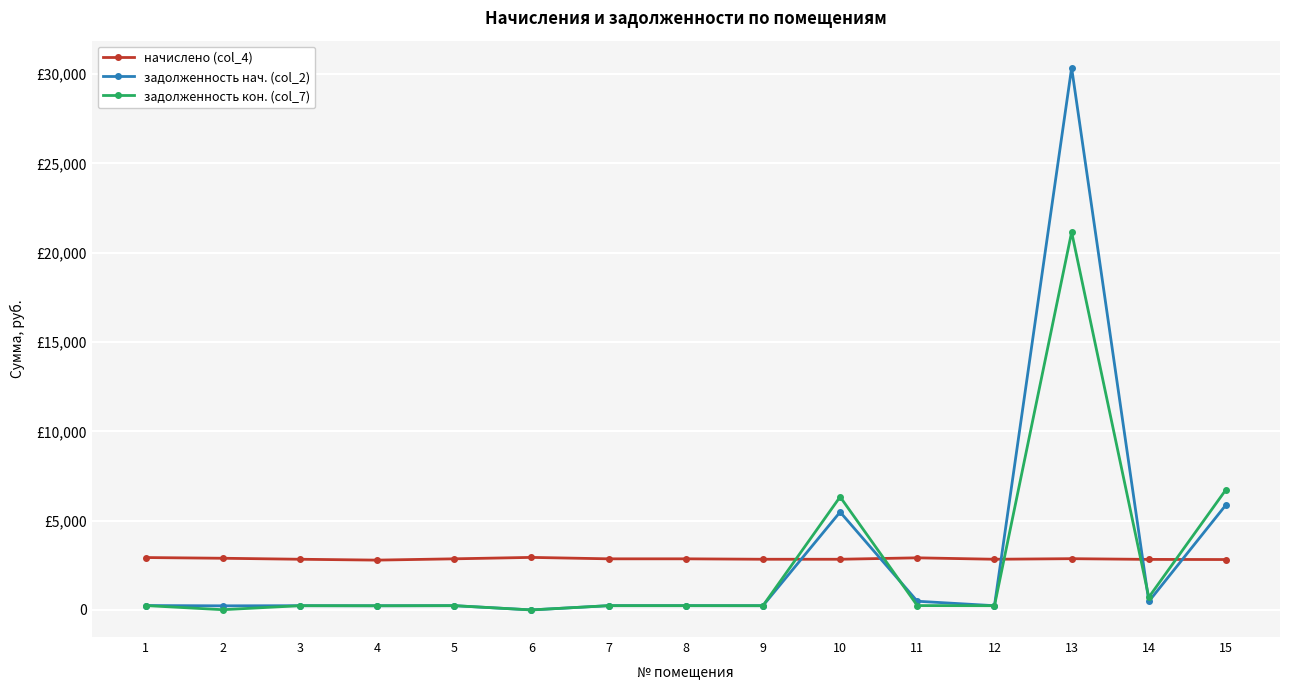

Reading left to right, extract all data points from this chart.

начислено (col_4): 2933.0	2893.1	2837.2	2789.2	2861.2	2941.1	2861.2	2861.2	2837.2	2837.2	2917.1	2837.2	2869.1	2829.1	2821.2
задолженность нач. (col_2): 244.4	229.0	236.4	232.4	238.4	0.0	238.4	238.4	236.4	5482.3	486.2	236.4	30358.5	472.0	5883.8
задолженность кон. (col_7): 244.4	12.1	236.4	232.4	238.4	0.0	238.4	238.4	236.4	6332.6	243.1	236.4	21157.5	709.1	6736.5